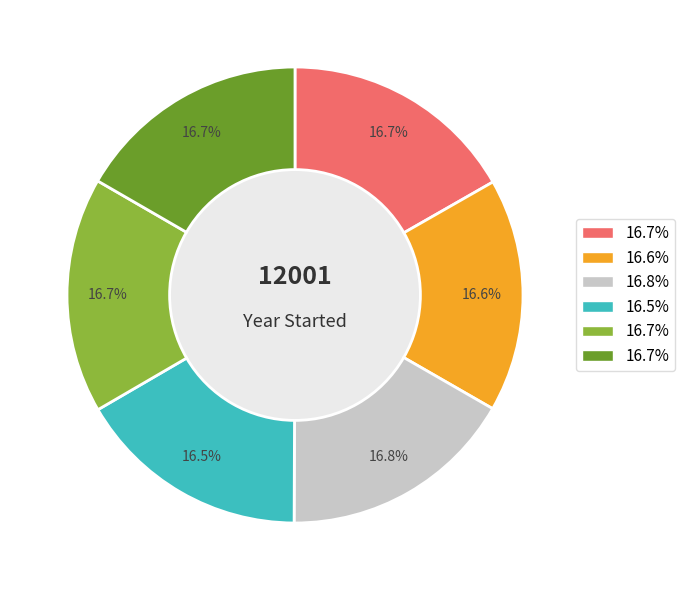

Does any single category account for the majority?

No